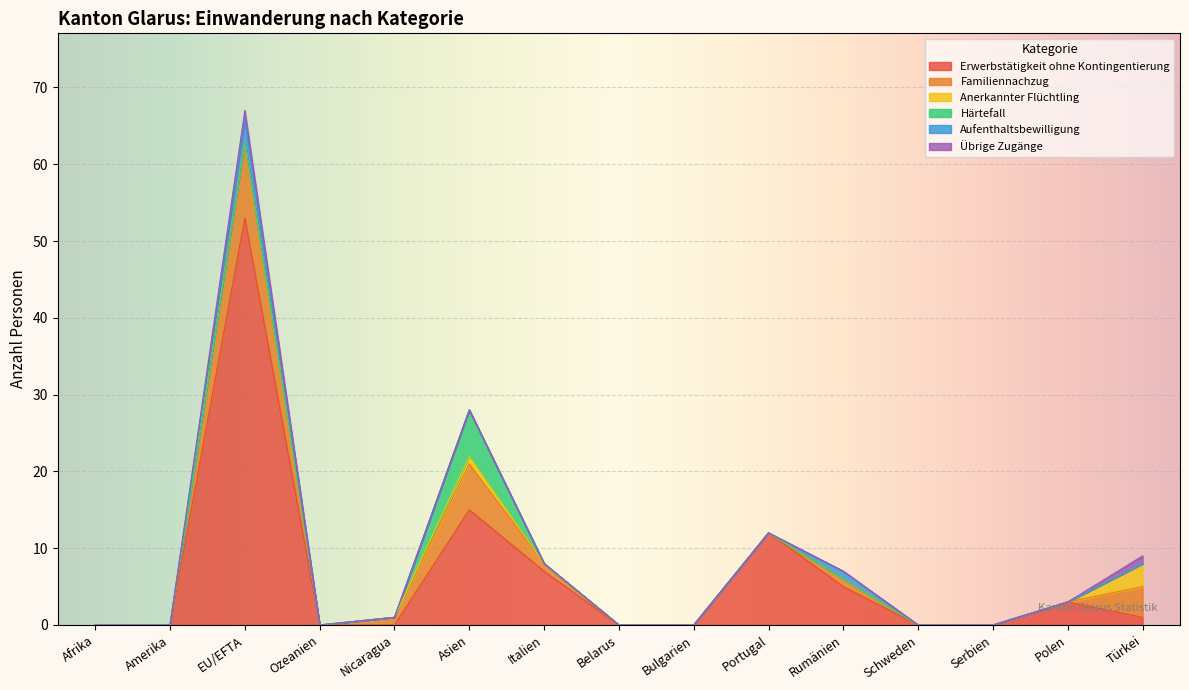

Rank the series by their maximum value, from highest to lowest.

Erwerbstätigkeit ohne Kontingentierung, Familiennachzug, Härtefall, Anerkannter Flüchtling, Aufenthaltsbewilligung, Übrige Zugänge